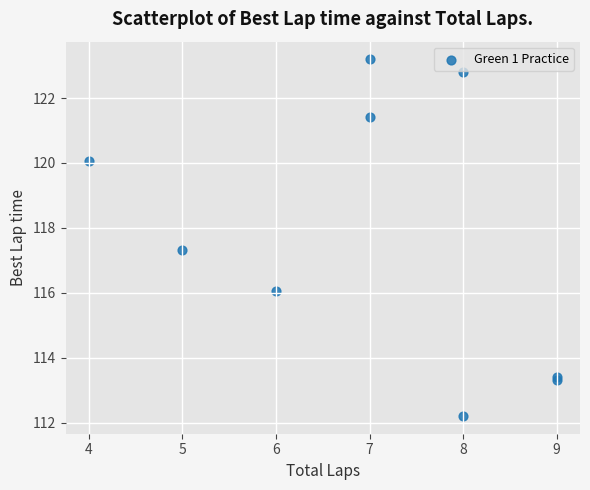

What Y value in the scatter plot is closest to 117?

117.3